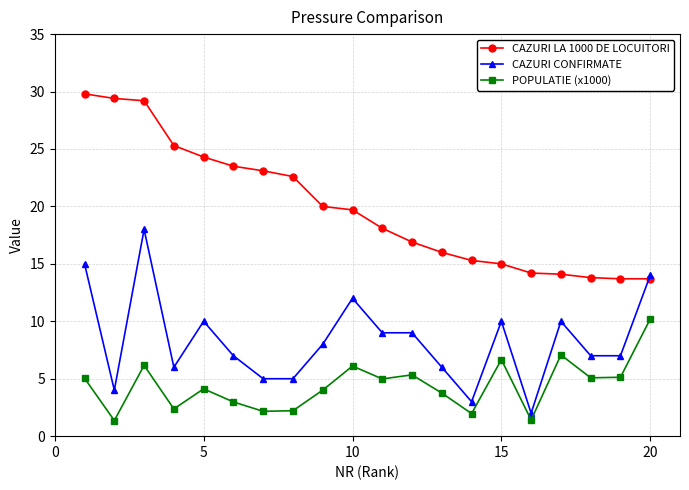

What is the value of the CAZURI CONFIRMATE point at the 5th from the left?

10.0